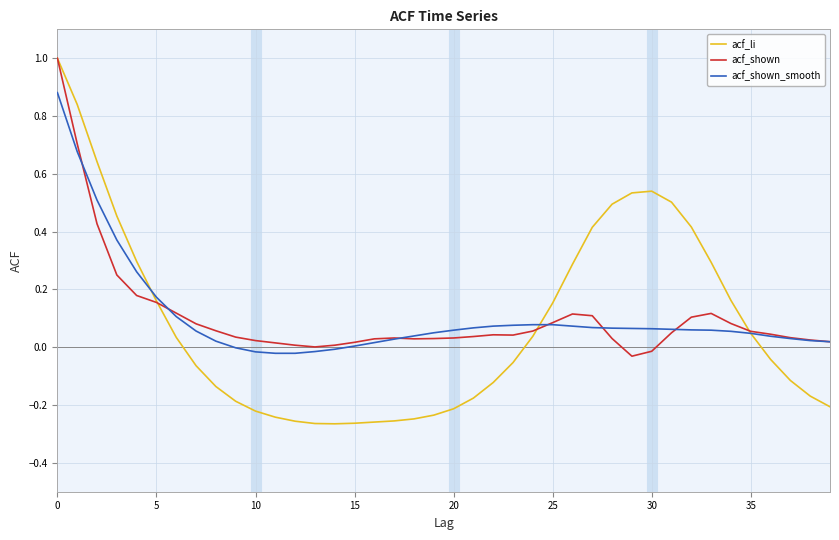

What is the greatest value displayed?

1.0